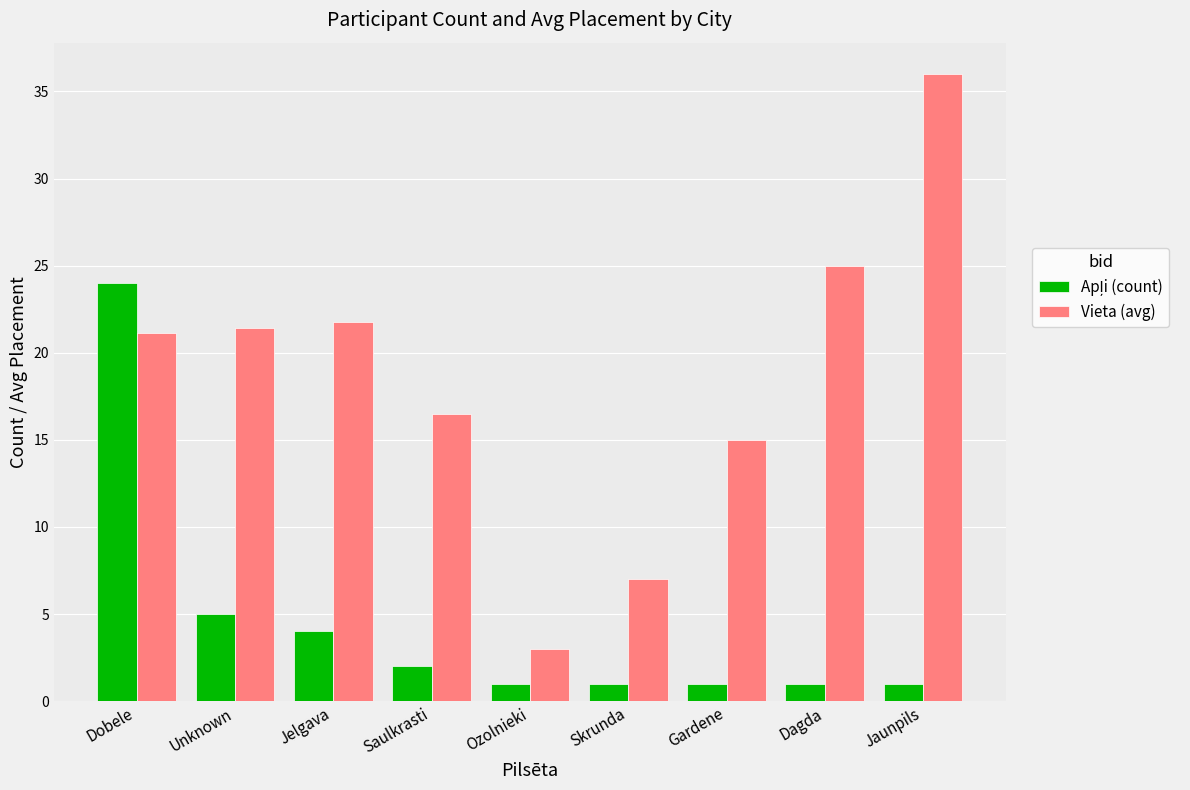

What position from the left is Gardene?

7